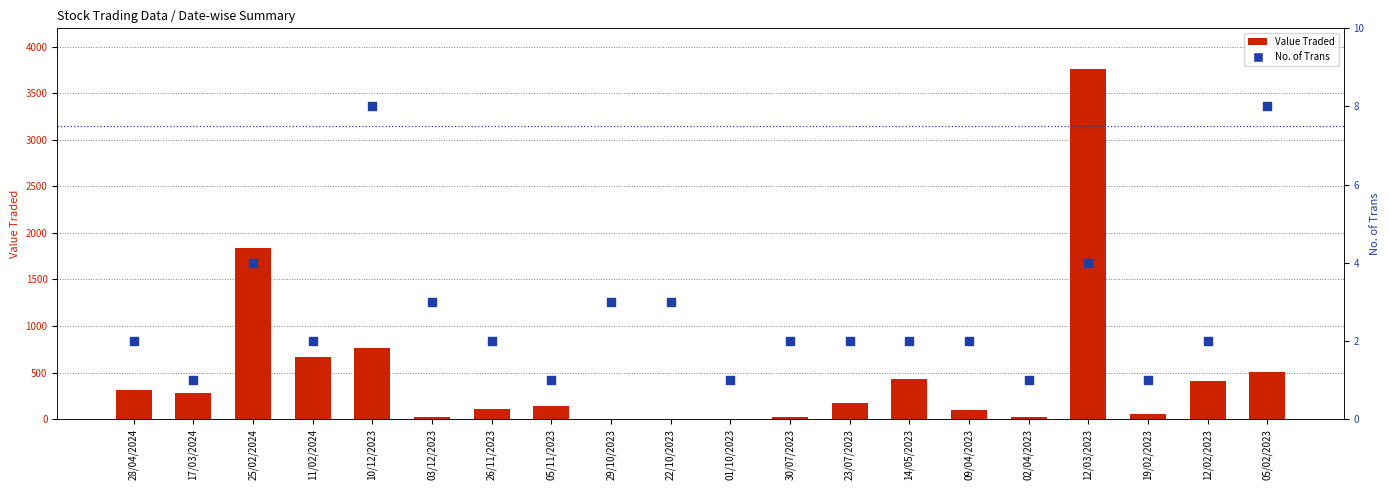

What are all the series names shown in the legend?

Value Traded, No. of Trans